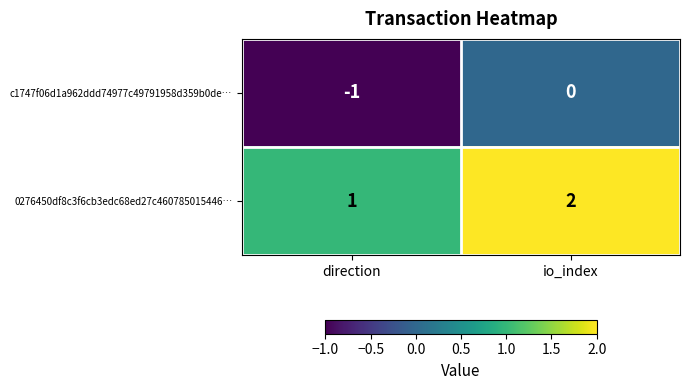

Which series has the largest total across all categories?

0276450df8c3f6cb3edc68ed27c460785015446…